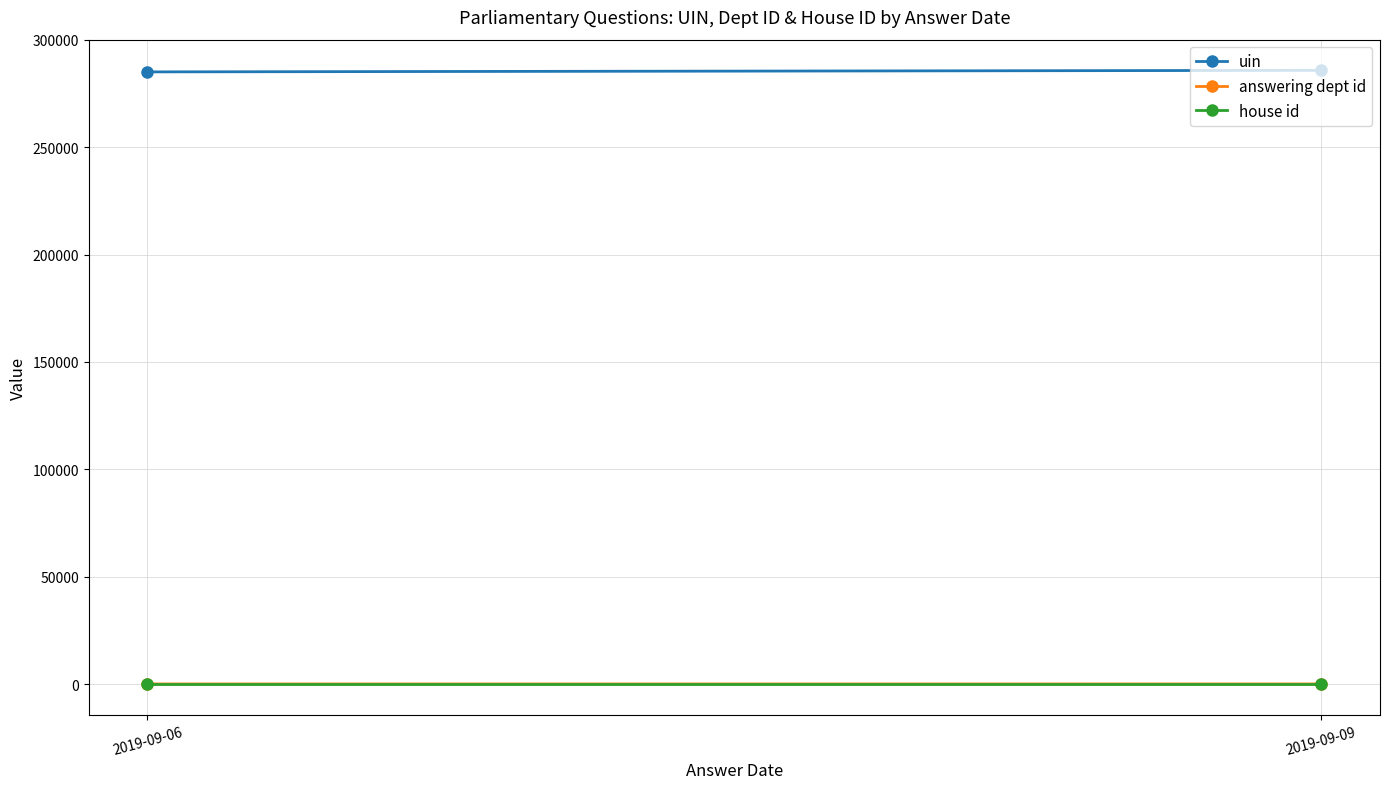

Which series has the largest range (max minus min)?

uin